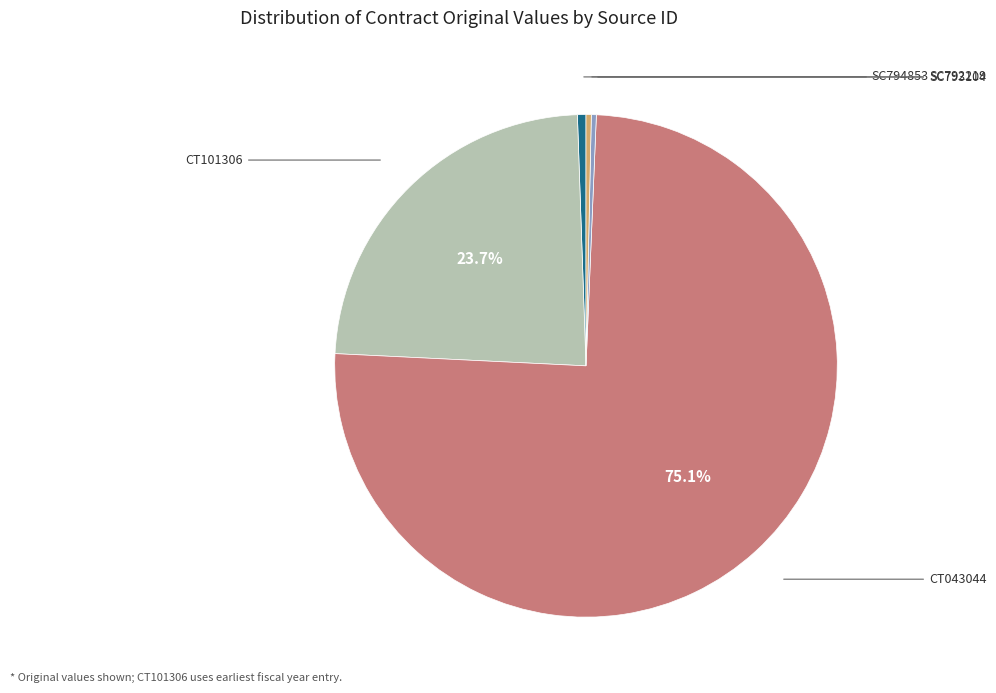

To the nearest percent, what is the combined percentage of SC794853 and CT101306?

24%